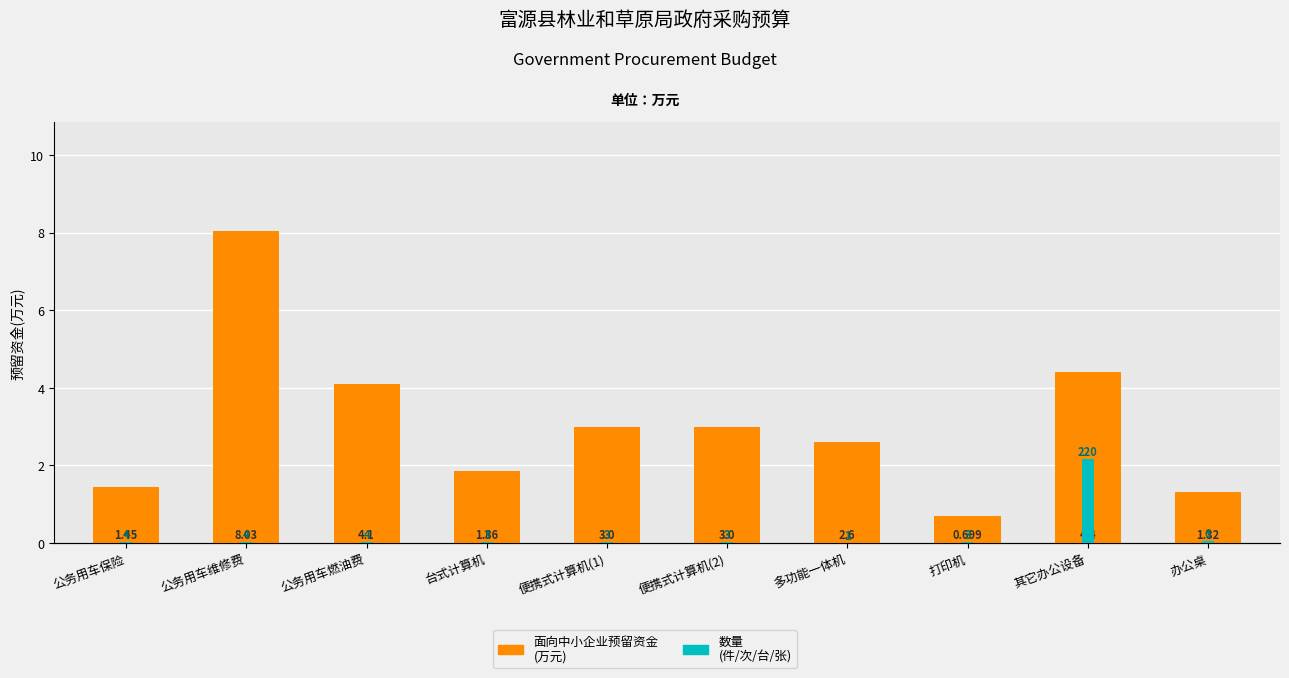

Rank the series by their maximum value, from highest to lowest.

数量, 面向中小企业预留资金(万元)